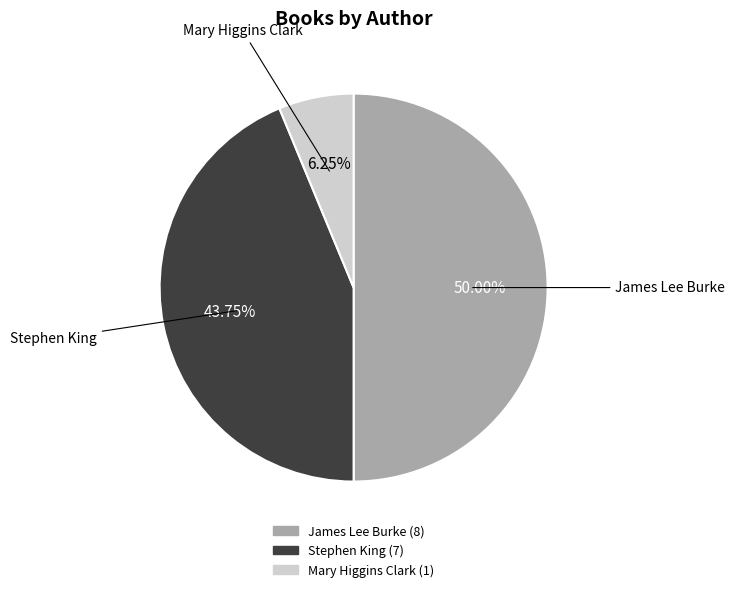

How many segments does this pie chart have?

3